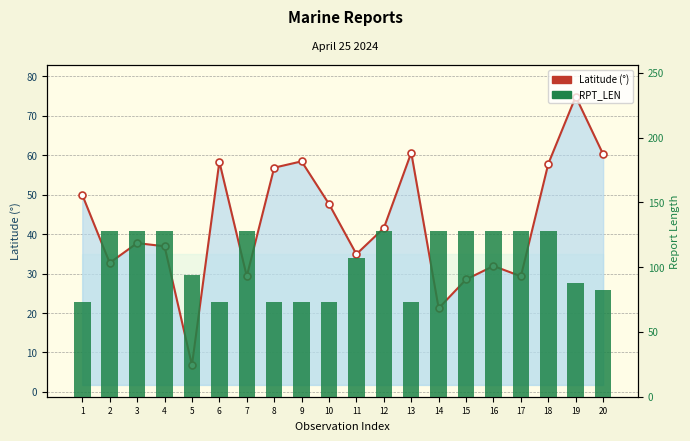

What is the value of the Latitude bar at the 14th from the left?

21.2